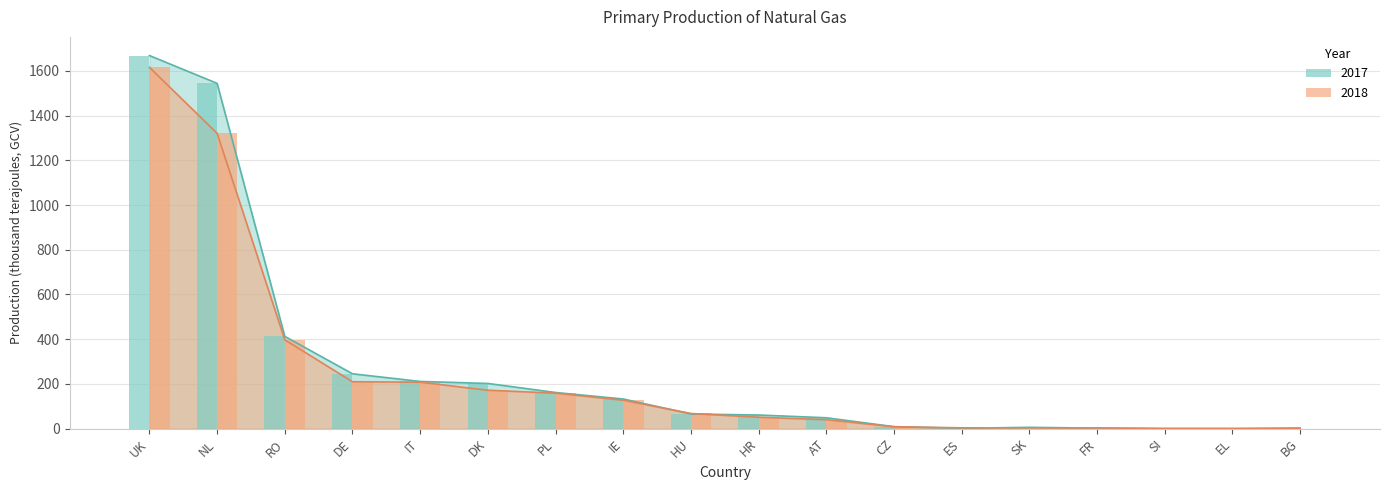

Reading left to right, extract all data points from this chart.

2018: 1616.2	1320.9	397.3	209.7	207.7	171.7	158.7	127.1	67.7	51.0	39.9	8.4	3.6	3.3	2.9	0.6	0.6	0.5
2017: 1668.8	1544.4	412.5	245.3	211.1	202.0	161.6	132.5	65.5	60.9	48.6	8.8	1.4	5.8	2.1	0.2	0.0	2.8